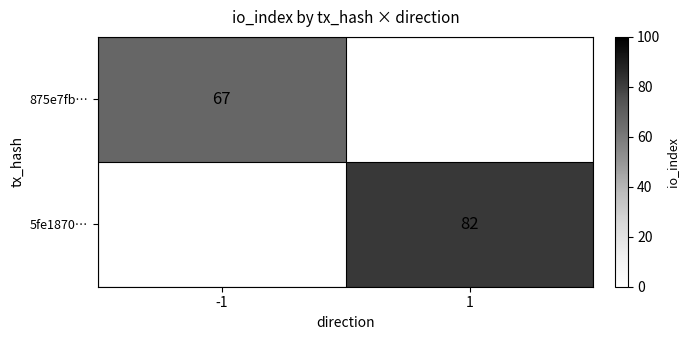

True or false: 5fe1870… has a value of 115 at 1.

False